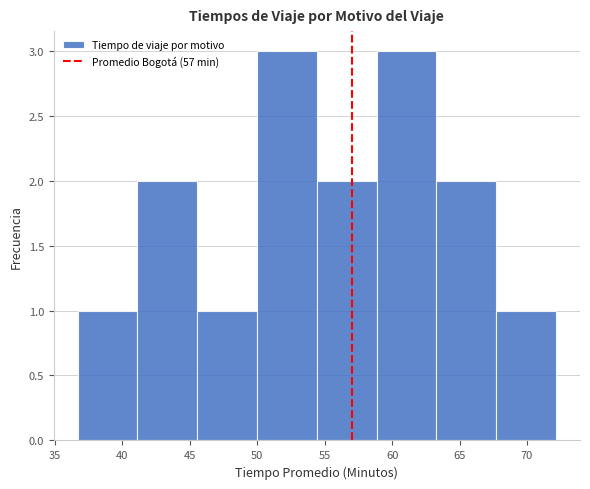

How tall is the bar that spans 41.0 to 45.5 on the x-axis? Neither the bar edges nor the heights are printed on the chart, so give them approximately, as read against the axes.

2